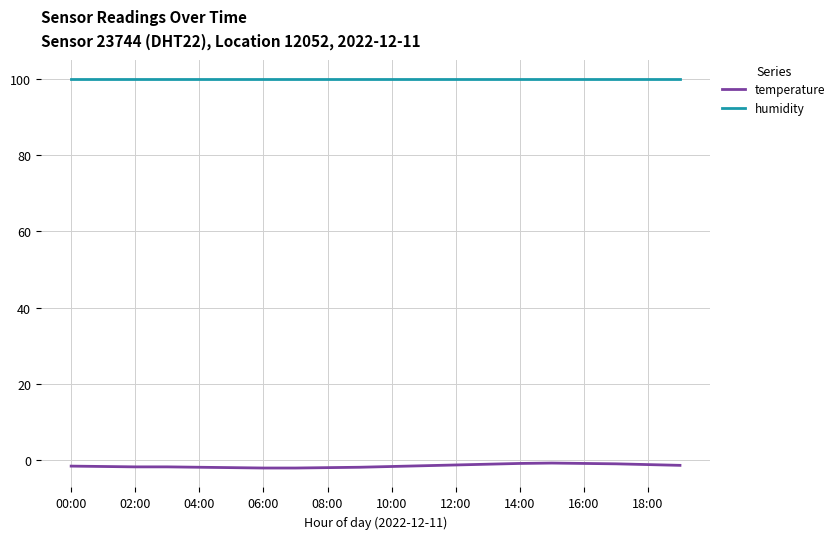

True or false: humidity and temperature intersect in this chart.

False